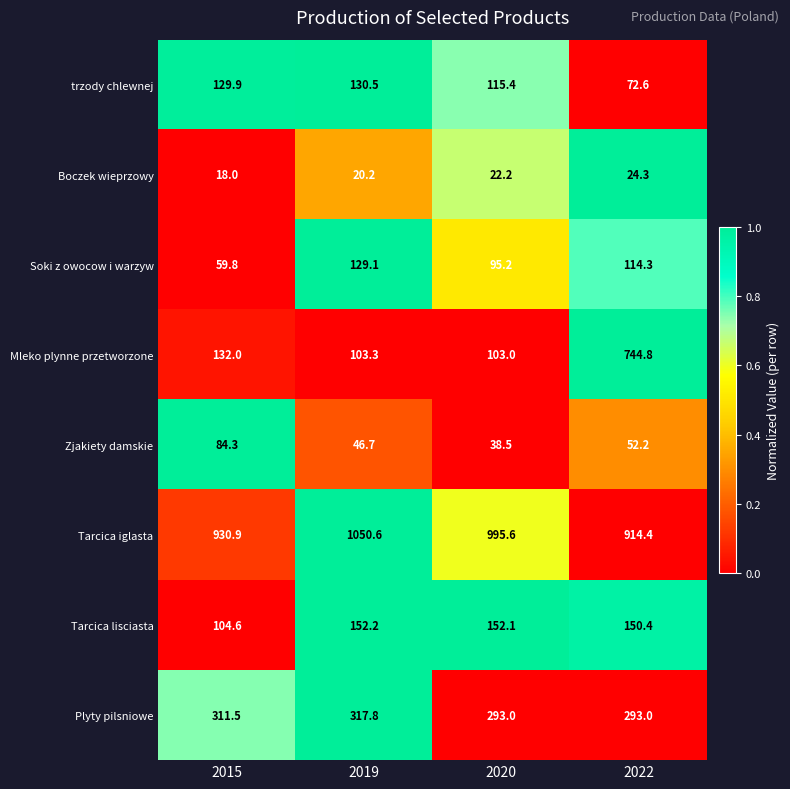

What is the total value across all series at 2019?

1950.4